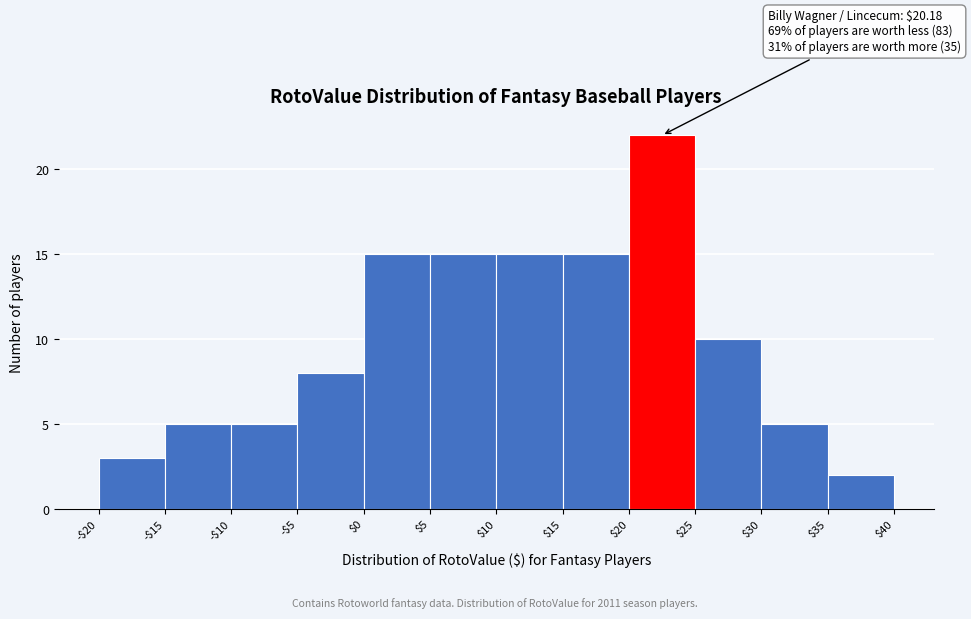

Reading left to right, extract all data points from this chart.

3	5	5	8	15	15	15	15	22	10	5	2